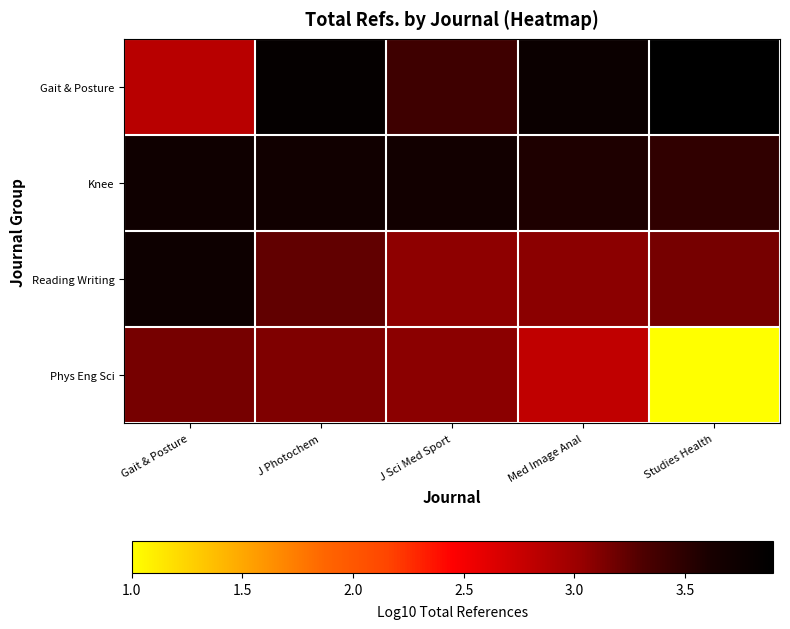

Reading left to right, extract all data points from this chart.

Gait & Posture: Gait & Posture=2.8	J Photochem=3.8	J Sci Med Sport=3.4	Med Image Anal=3.8	Studies Health=3.9
Knee: Gait & Posture=3.7	J Photochem=3.7	J Sci Med Sport=3.7	Med Image Anal=3.6	Studies Health=3.5
Reading Writing: Gait & Posture=3.7	J Photochem=3.2	J Sci Med Sport=3.1	Med Image Anal=3.1	Studies Health=3.2
Phys Eng Sci: Gait & Posture=3.2	J Photochem=3.1	J Sci Med Sport=3.1	Med Image Anal=2.8	Studies Health=1.0